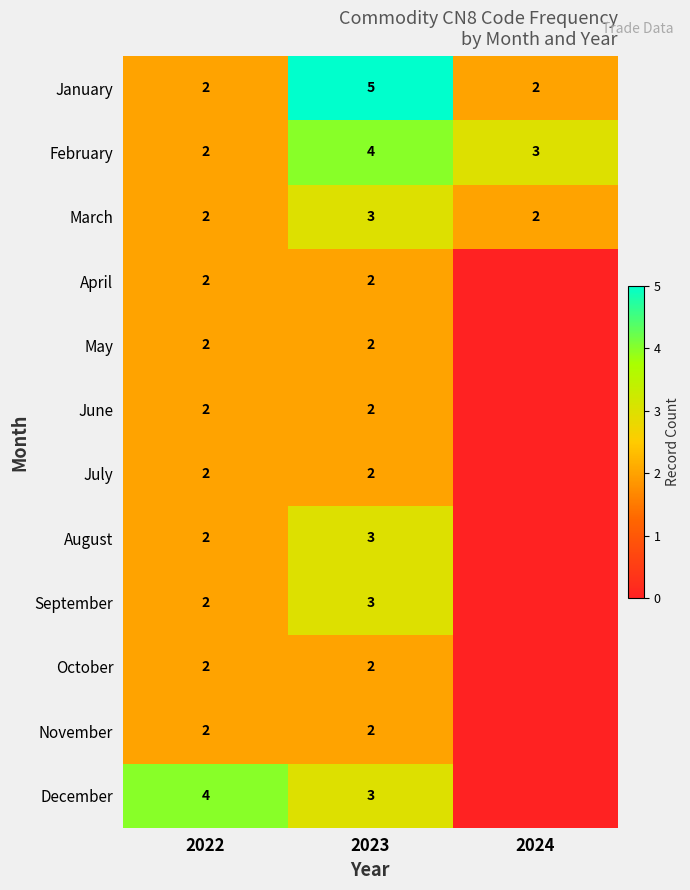

Which series changed the most between 2022 and 2023?

January